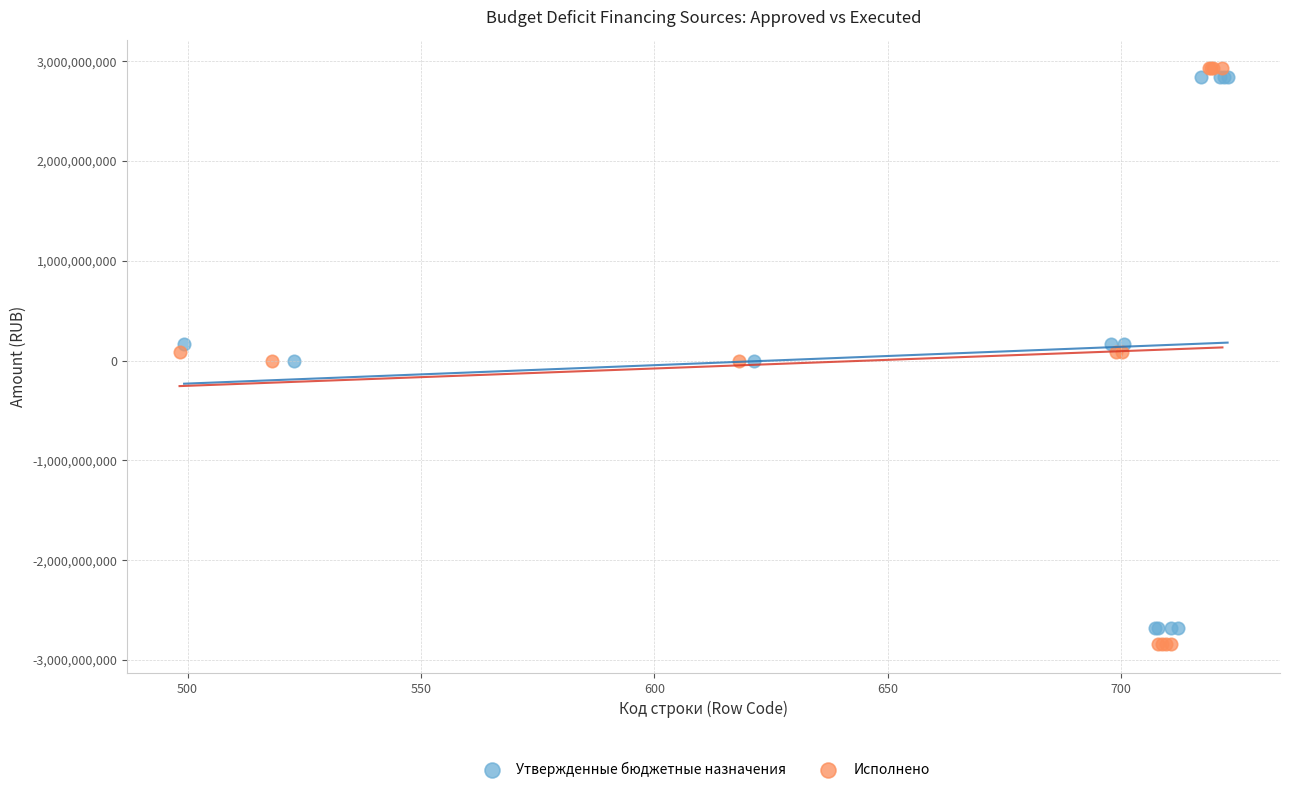

Which series has the largest Y range (max minus min)?

Исполнено